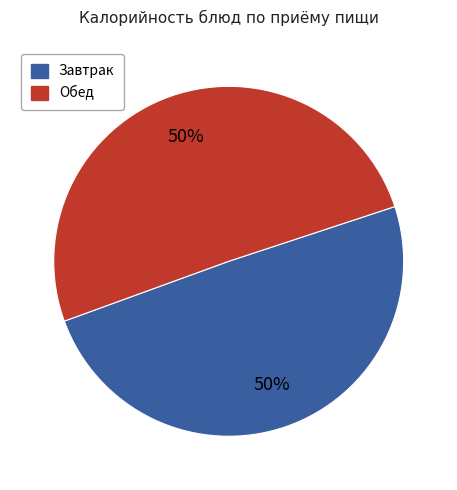

To the nearest percent, what is the average slice percentage?

50%